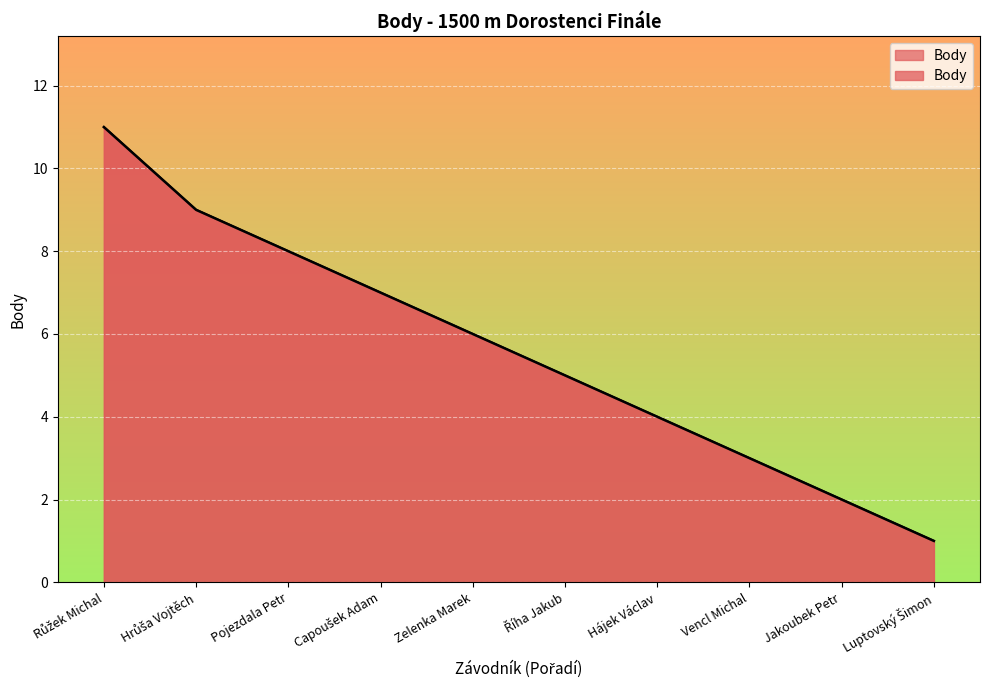

Reading left to right, what are all the values shown in this chart?

Růžek Michal=11	Hrůša Vojtěch=9	Pojezdala Petr=8	Capoušek Adam=7	Zelenka Marek=6	Říha Jakub=5	Hájek Václav=4	Vencl Michal=3	Jakoubek Petr=2	Luptovský Šimon=1